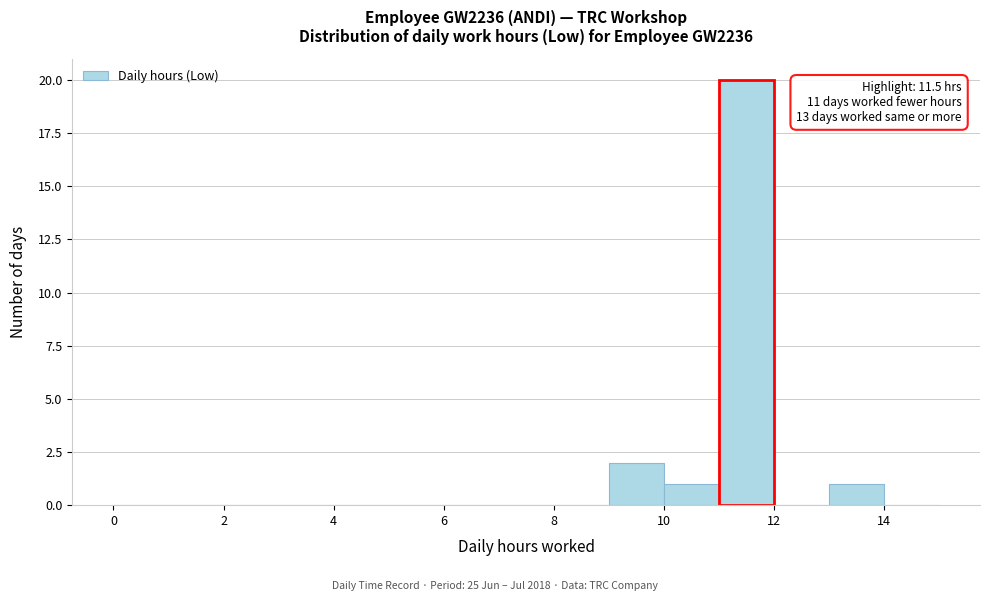

Which range on the x-axis has the tallest bar?

11 to 12